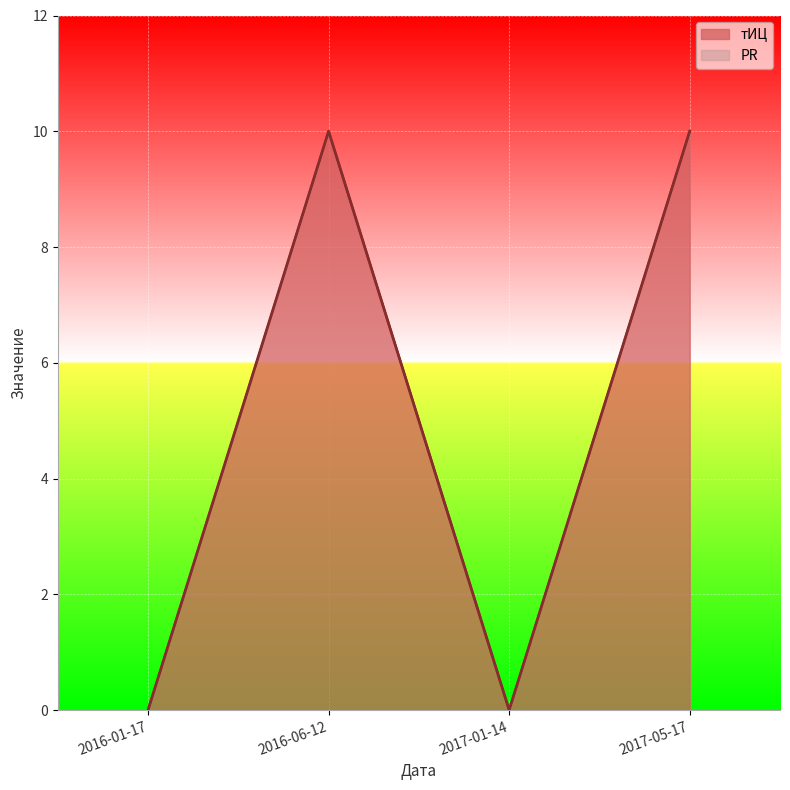

How many values in the тИЦ series are below 10?

2